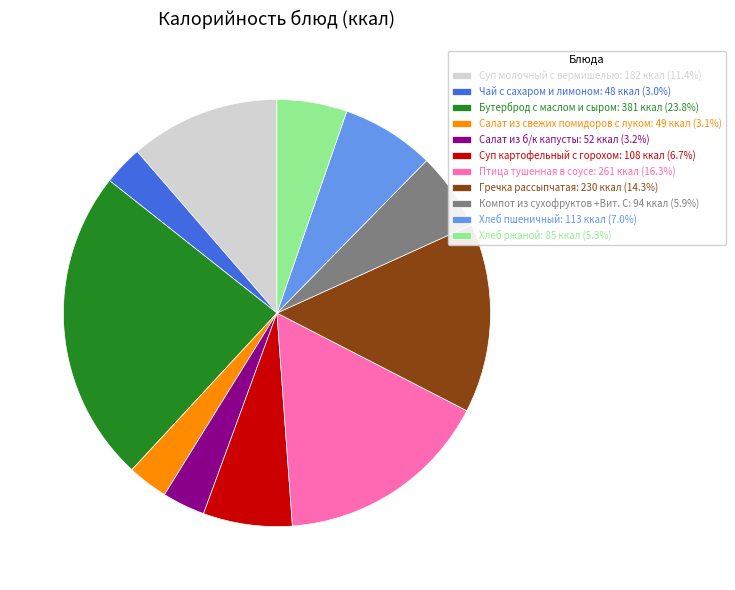

How many slices are in this pie chart?

11